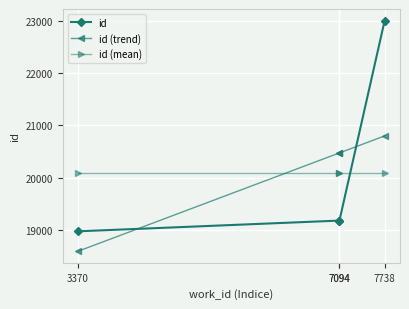

Which category has the lowest value across all series?

3370